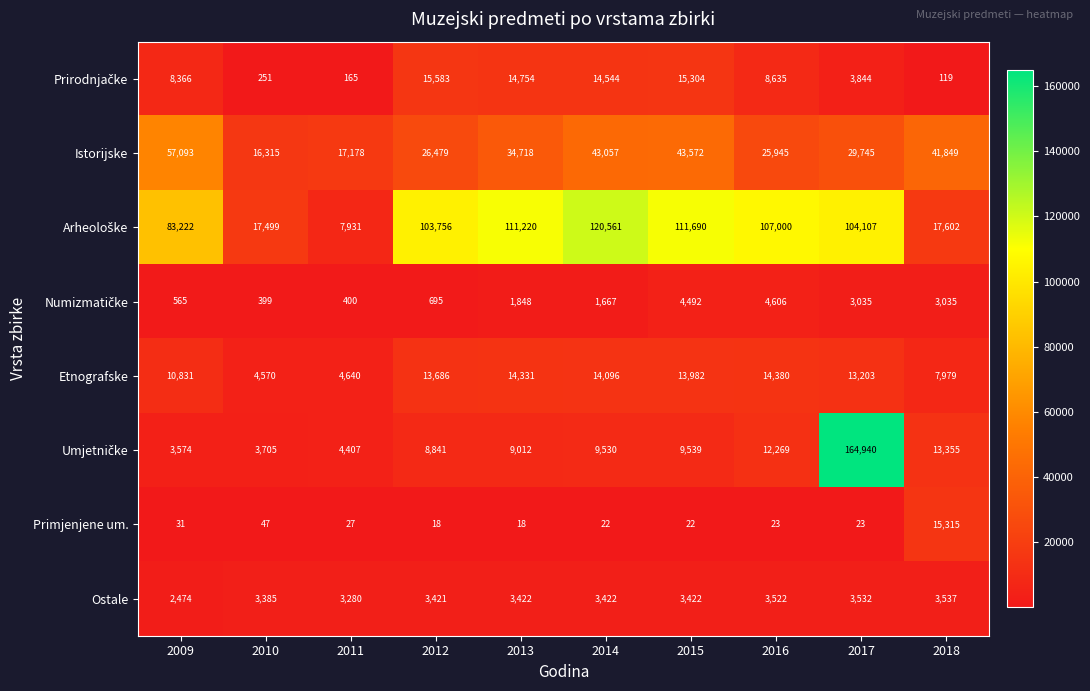

At which label does Primjenjene um. first exceed 23?

2009